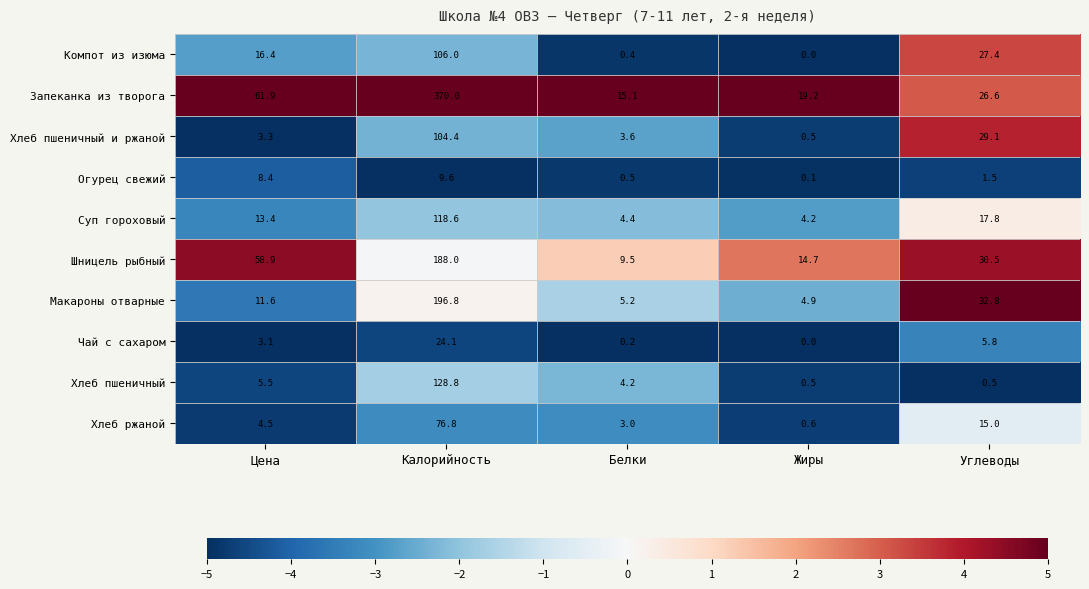

Where does the Огурец свежий series first go above 1?

Цена